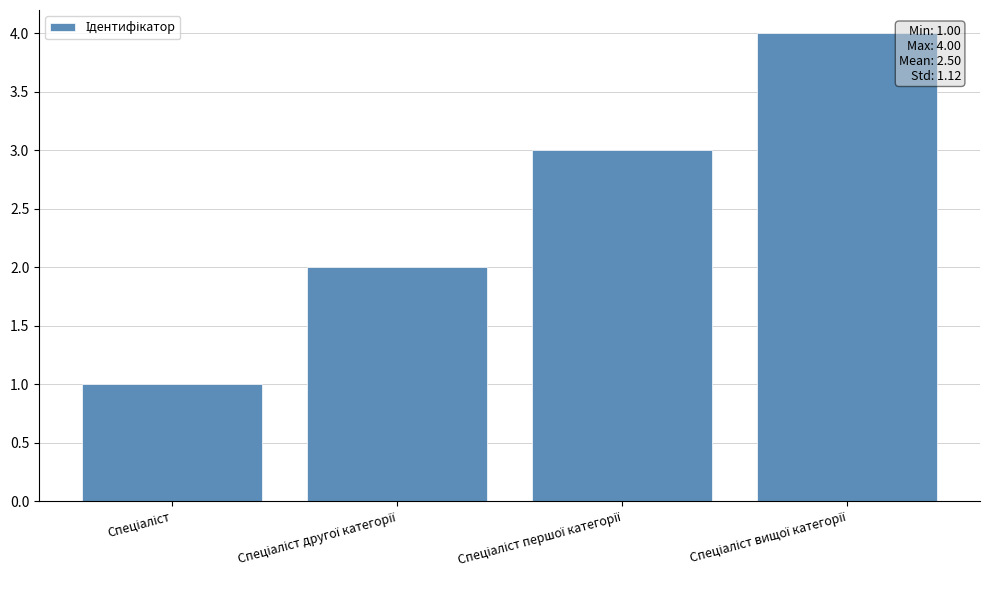

What is the greatest value displayed?

4